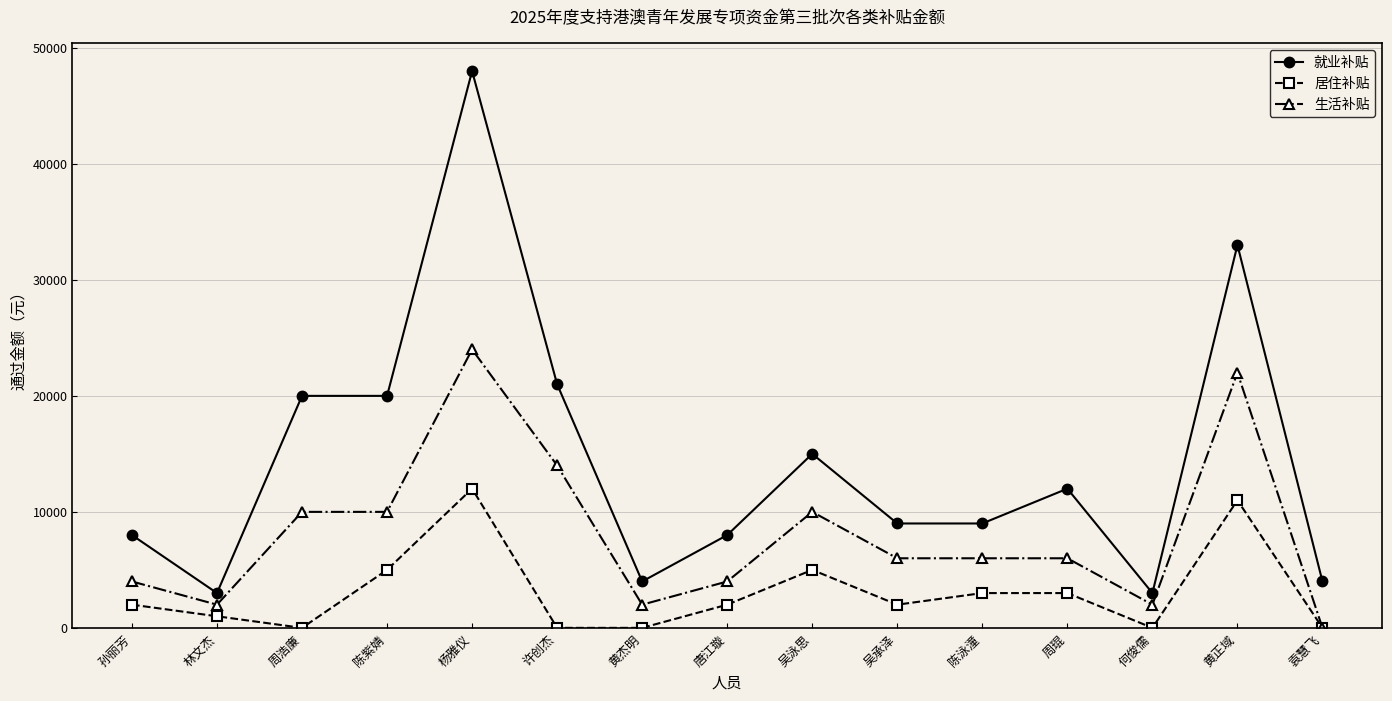

List the series in order of their overall mean, lowest first.

居住补贴, 生活补贴, 就业补贴